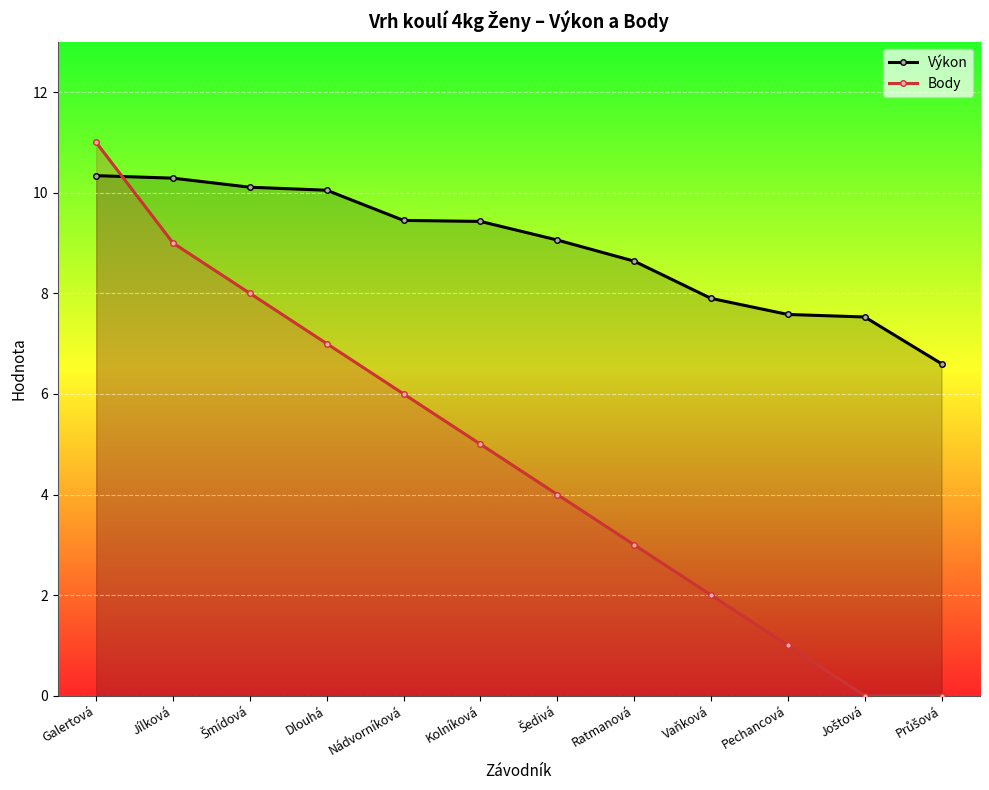

Reading left to right, list all the values displayed in this chart.

Výkon: Galertová=10.3	Jílková=10.3	Šmídová=10.1	Dlouhá=10.1	Nádvorníková=9.4	Kolníková=9.4	Šedivá=9.1	Ratmanová=8.6	Vaňková=7.9	Pechancová=7.6	Joštová=7.5	Průšová=6.6
Body: Galertová=11.0	Jílková=9.0	Šmídová=8.0	Dlouhá=7.0	Nádvorníková=6.0	Kolníková=5.0	Šedivá=4.0	Ratmanová=3.0	Vaňková=2.0	Pechancová=1.0	Joštová=0.0	Průšová=0.0